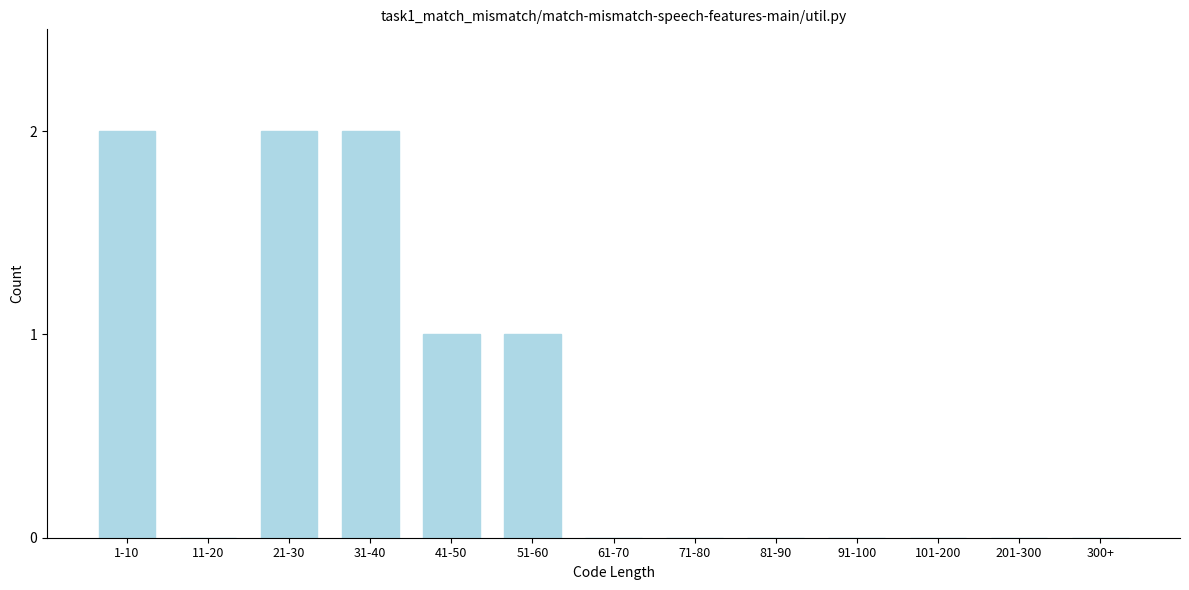

Reading left to right, extract all data points from this chart.

1-10=2	11-20=0	21-30=2	31-40=2	41-50=1	51-60=1	61-70=0	71-80=0	81-90=0	91-100=0	101-200=0	201-300=0	300+=0